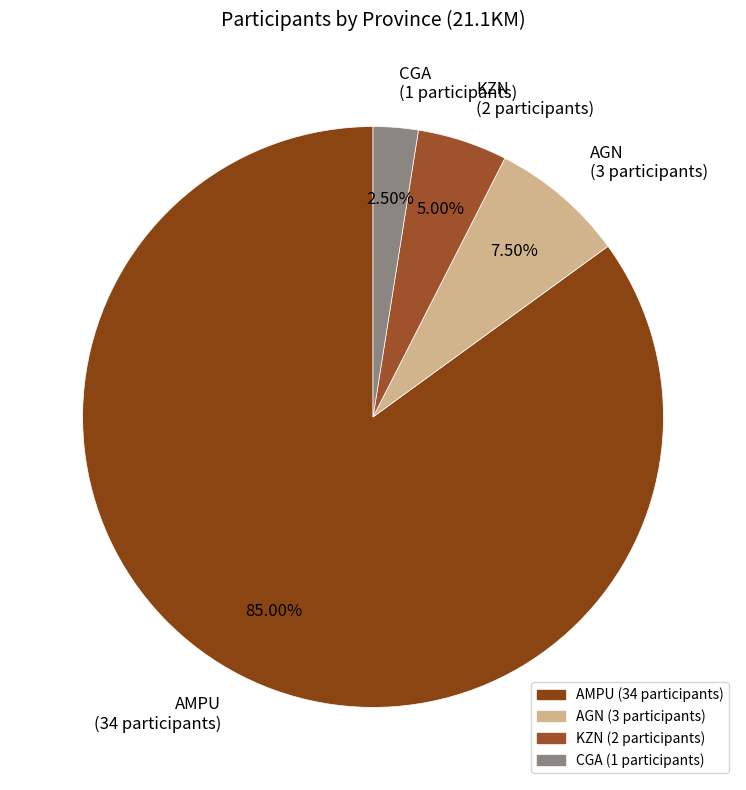

Which slice represents more than half of the pie?

AMPU